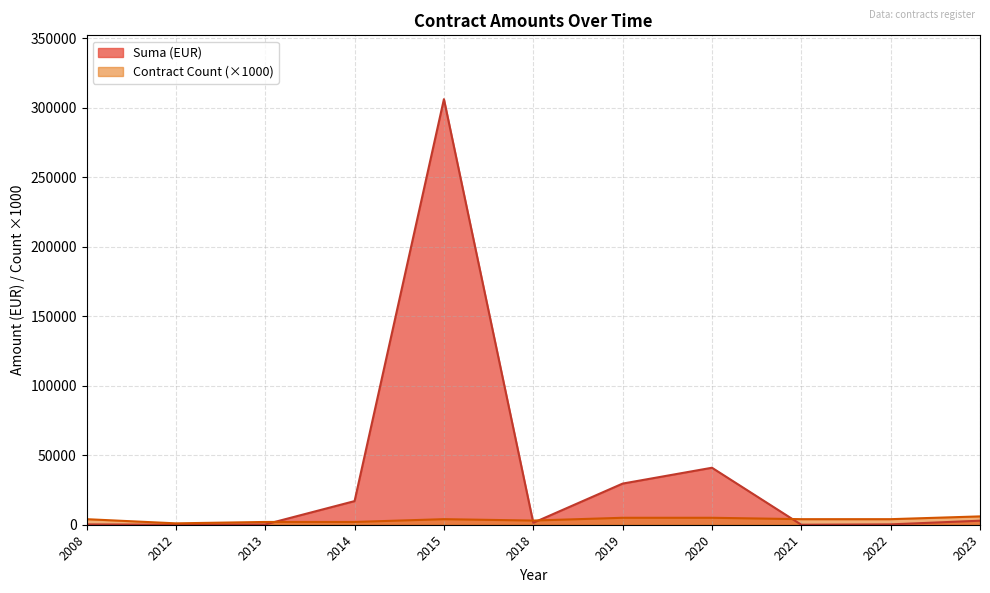

The value of Suma (EUR) at 2021 is -148127.7. True or false?

False